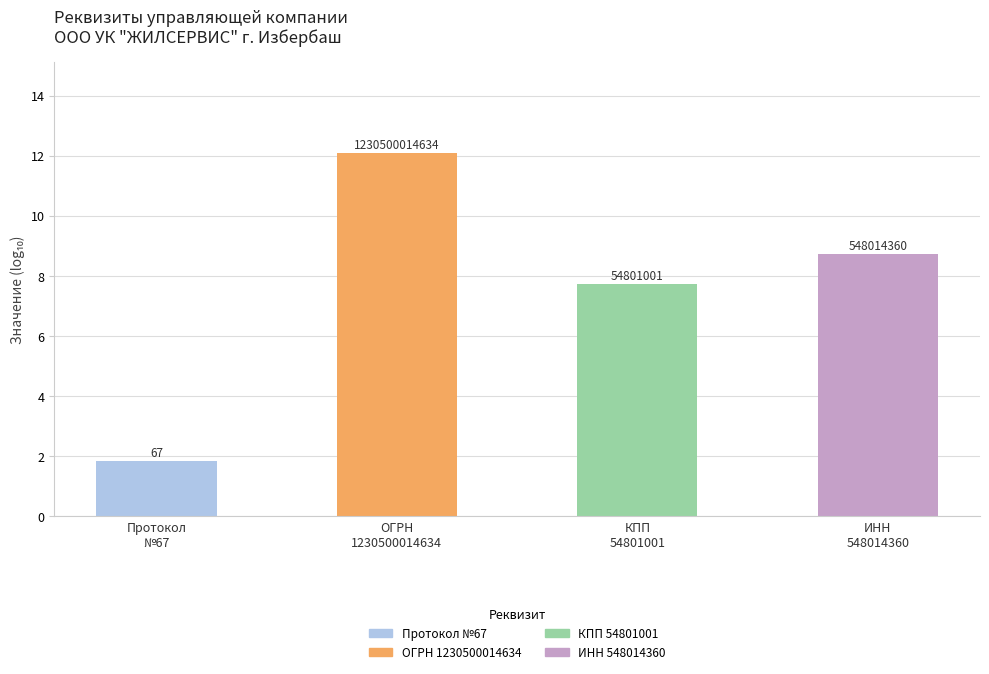

Reading right to left, what are all the values shown in this chart?

8.7	7.7	12.1	1.8